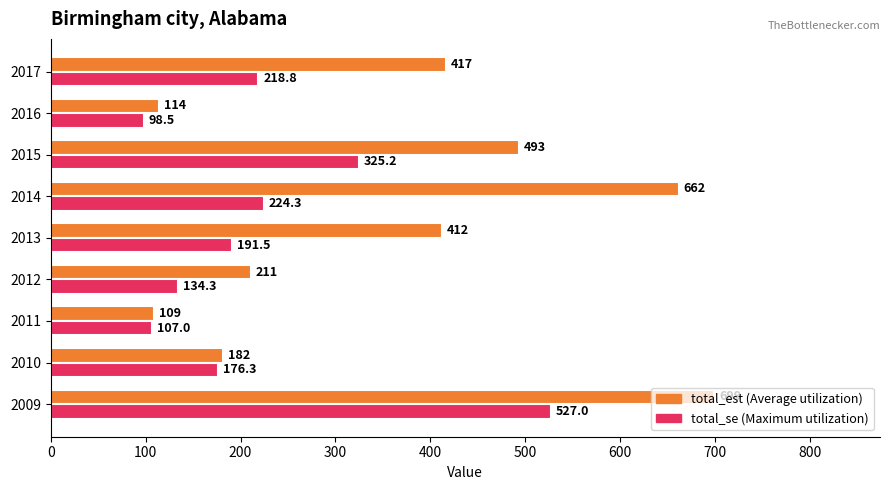

At which category does the chart reach its peak across all series?

2009